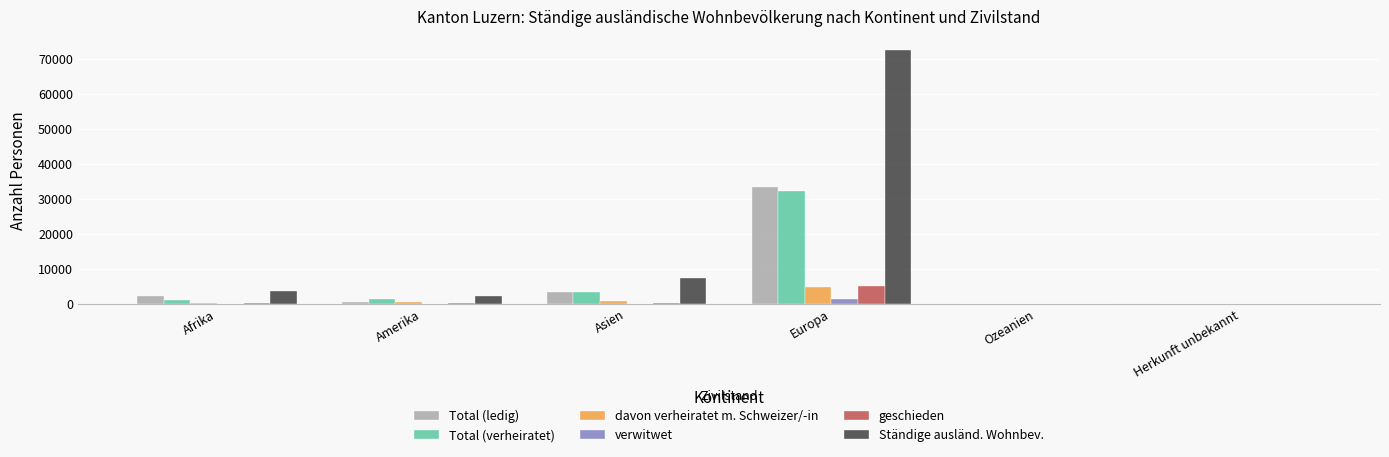

Count the number of categories in the chart.

6